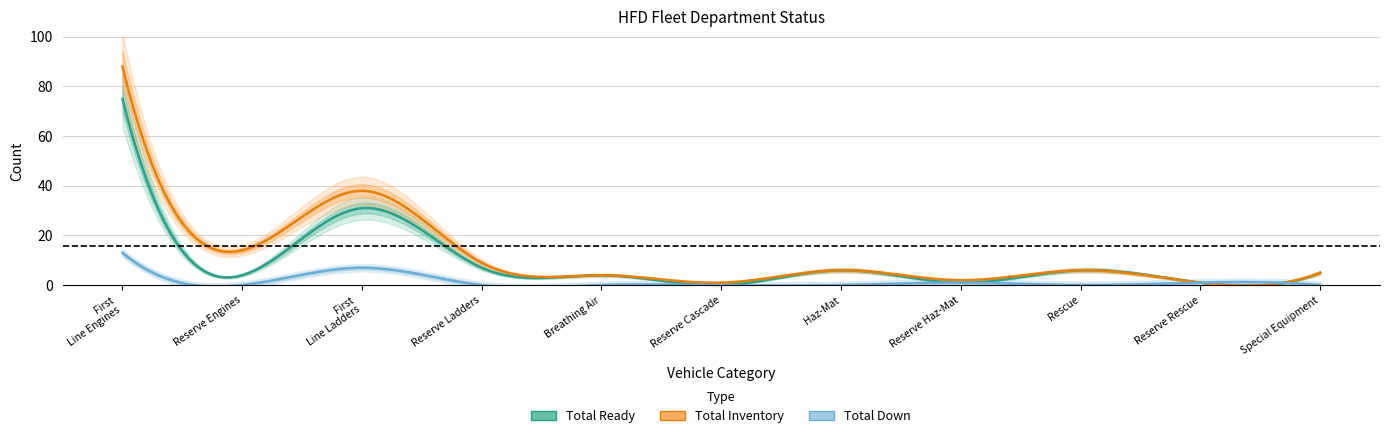

Reading right to left, transcribe all the data shown in this chart.

Total Inventory: HFD - Special Equipment=5	HFD - Reserve Rescue Units=1	HFD - Rescue Units=6	HFD - Reserve Haz-Mat Units=2	HFD - Haz-Mat Units=6	HFD - Reserve Cascade=1	HFD - Breathing Air Units=4	HFD - Reserve Ladders=9	HFD - First Line Ladders=38	HFD - Reserve Engines=14	HFD - First Line Engines=88
Total Down: HFD - Special Equipment=0	HFD - Reserve Rescue Units=1	HFD - Rescue Units=0	HFD - Reserve Haz-Mat Units=1	HFD - Haz-Mat Units=0	HFD - Reserve Cascade=0	HFD - Breathing Air Units=0	HFD - Reserve Ladders=0	HFD - First Line Ladders=7	HFD - Reserve Engines=0	HFD - First Line Engines=13
Total Ready: HFD - Special Equipment=5	HFD - Reserve Rescue Units=1	HFD - Rescue Units=6	HFD - Reserve Haz-Mat Units=1	HFD - Haz-Mat Units=6	HFD - Reserve Cascade=0	HFD - Breathing Air Units=4	HFD - Reserve Ladders=7	HFD - First Line Ladders=31	HFD - Reserve Engines=4	HFD - First Line Engines=75